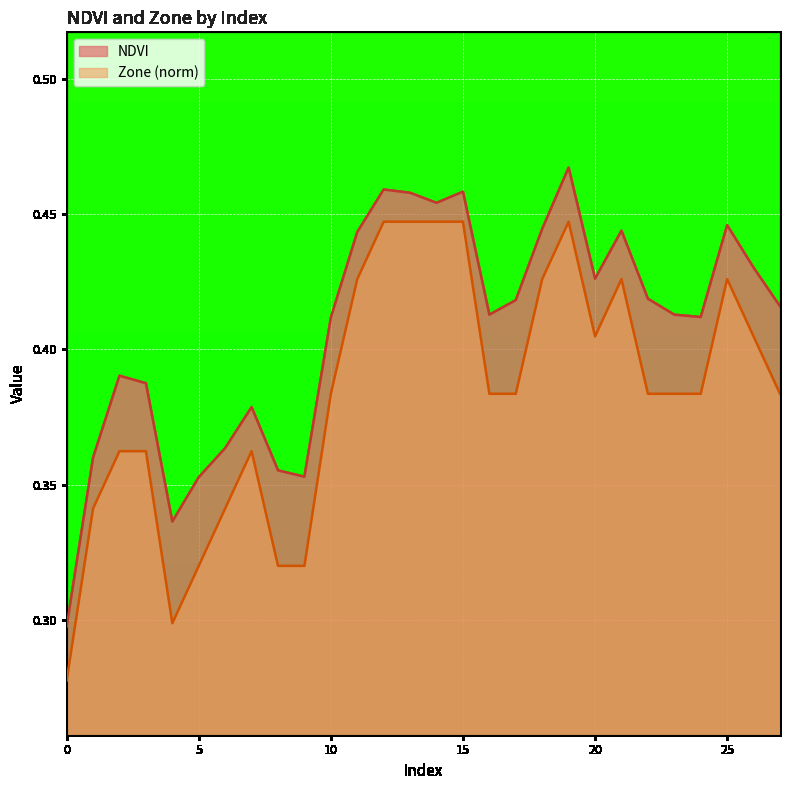

What is the total value across all series at 12?

0.9